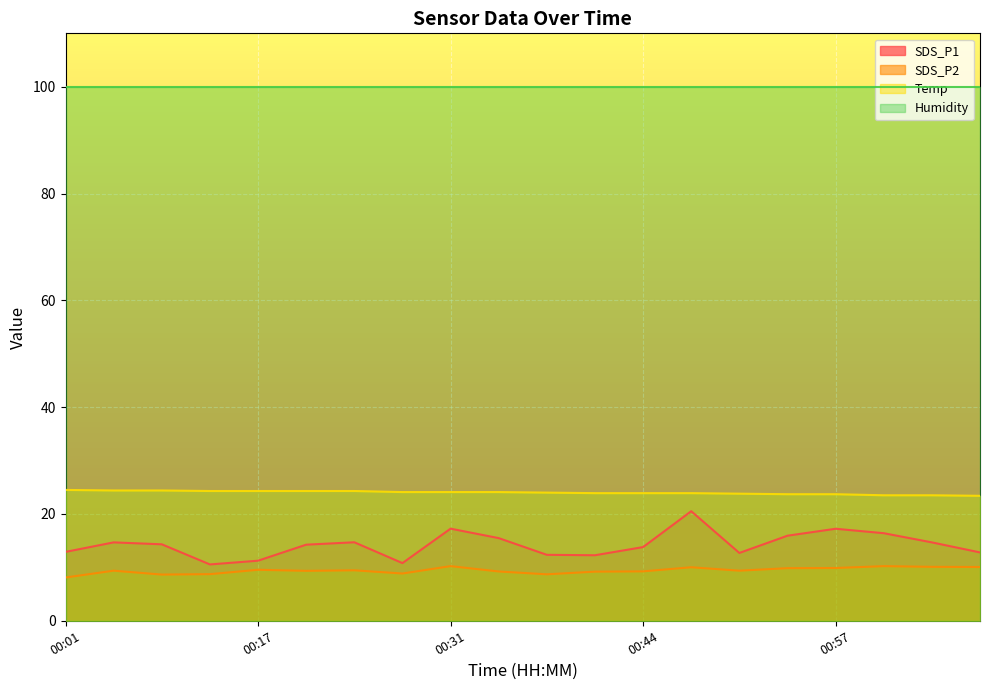

True or false: Temp and SDS_P1 cross at least once.

False